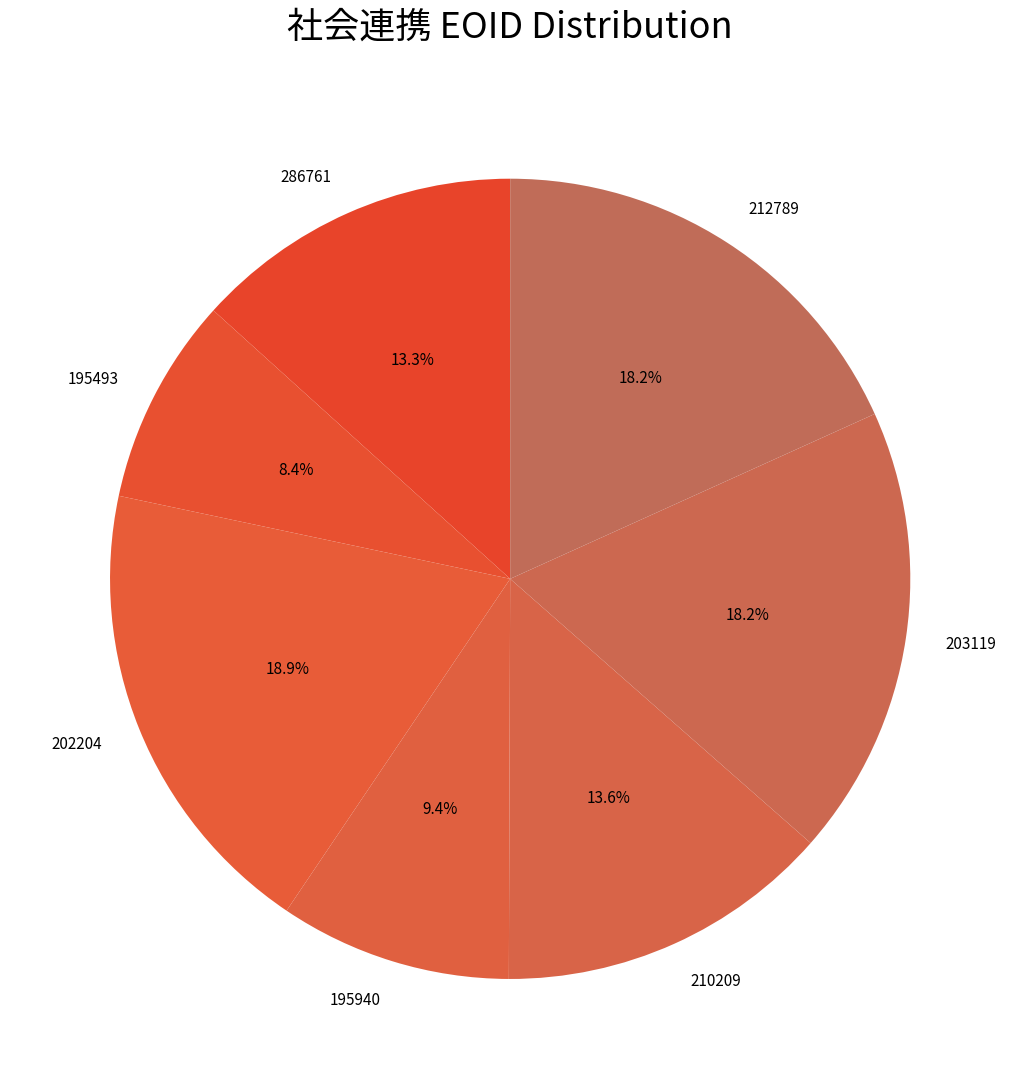

To the nearest percent, what percentage of the pie is 286761?

13%